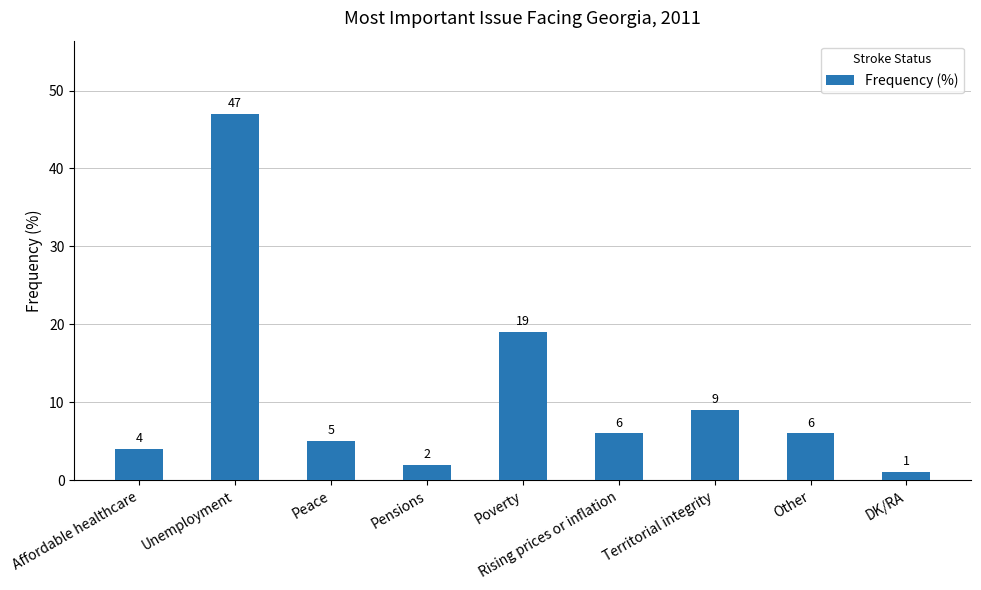

What value does the data have at Other?

6